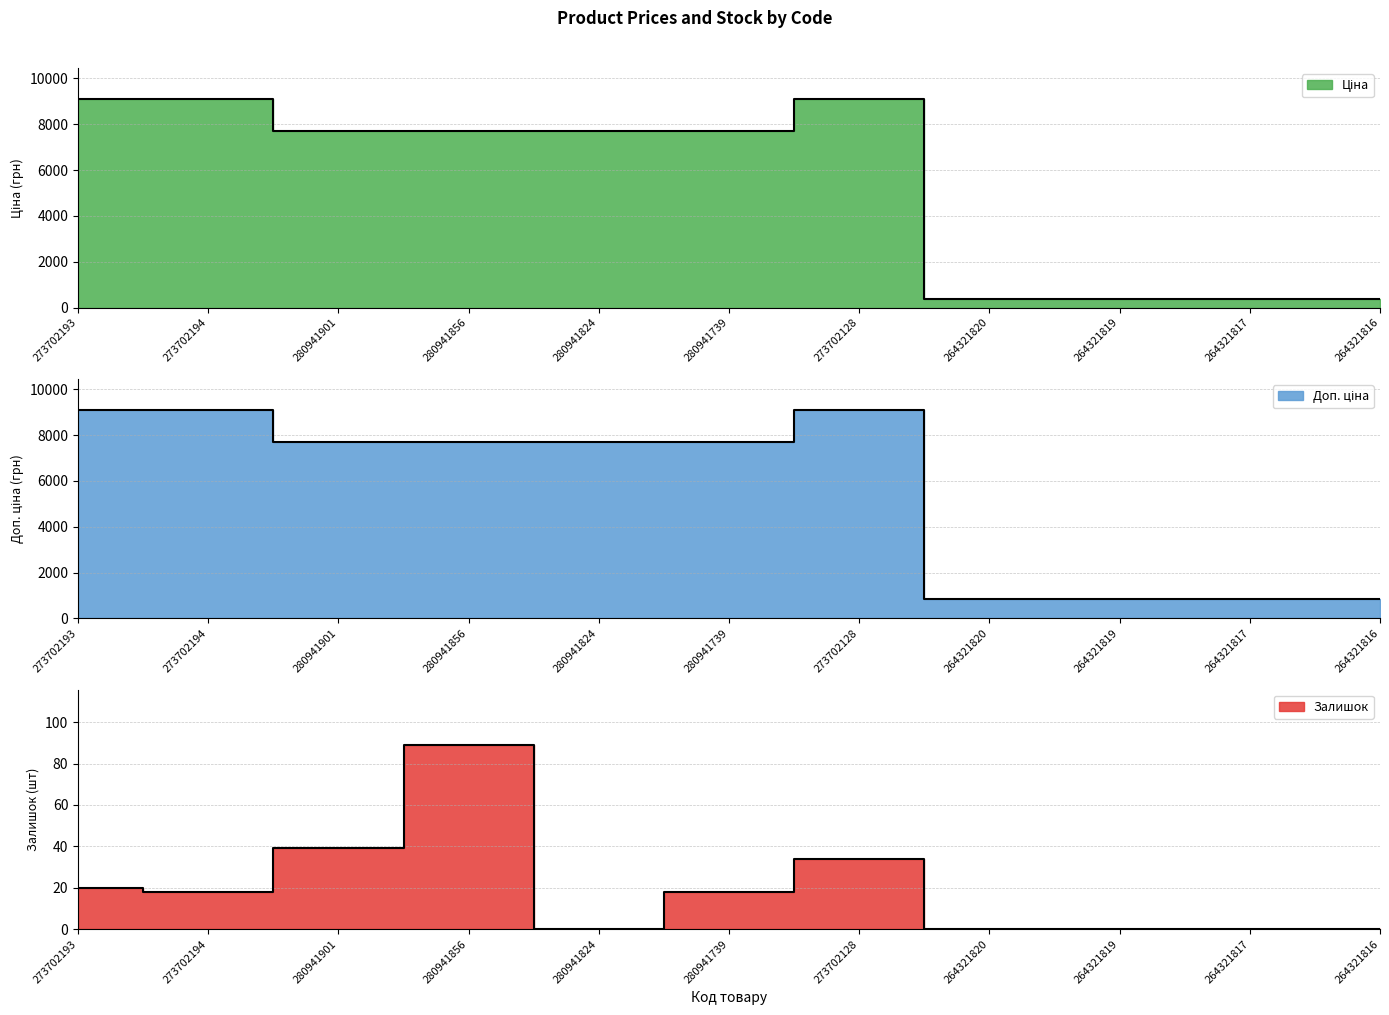

Rank the series at 264321817 from lowest to highest value.

Залишок, Ціна, Доп. ціна